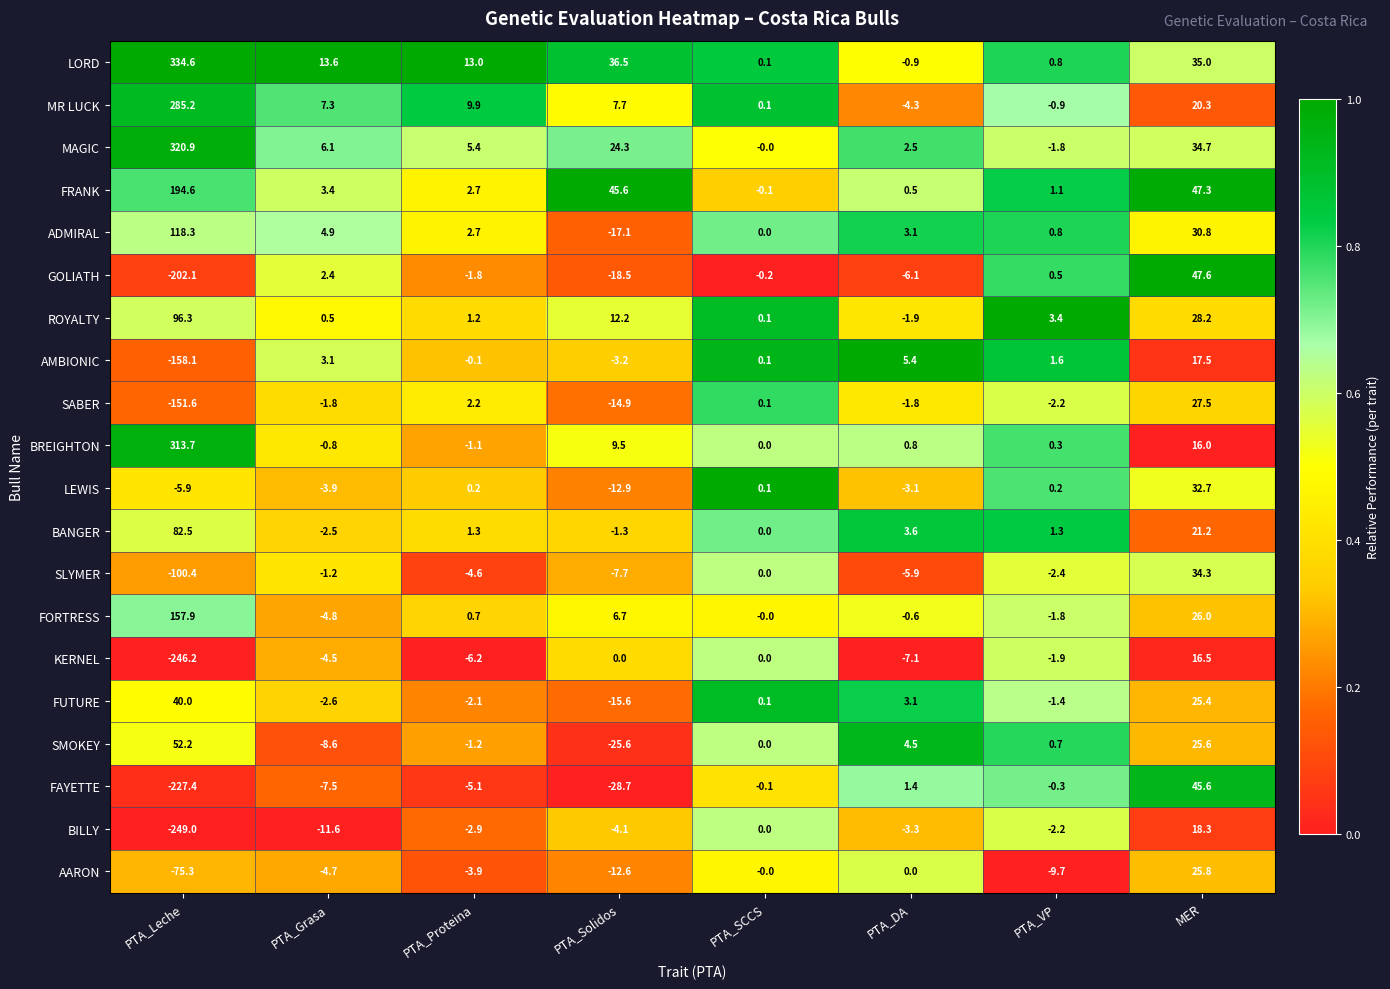

At which label does FRANK first exceed 3?

PTA_Leche